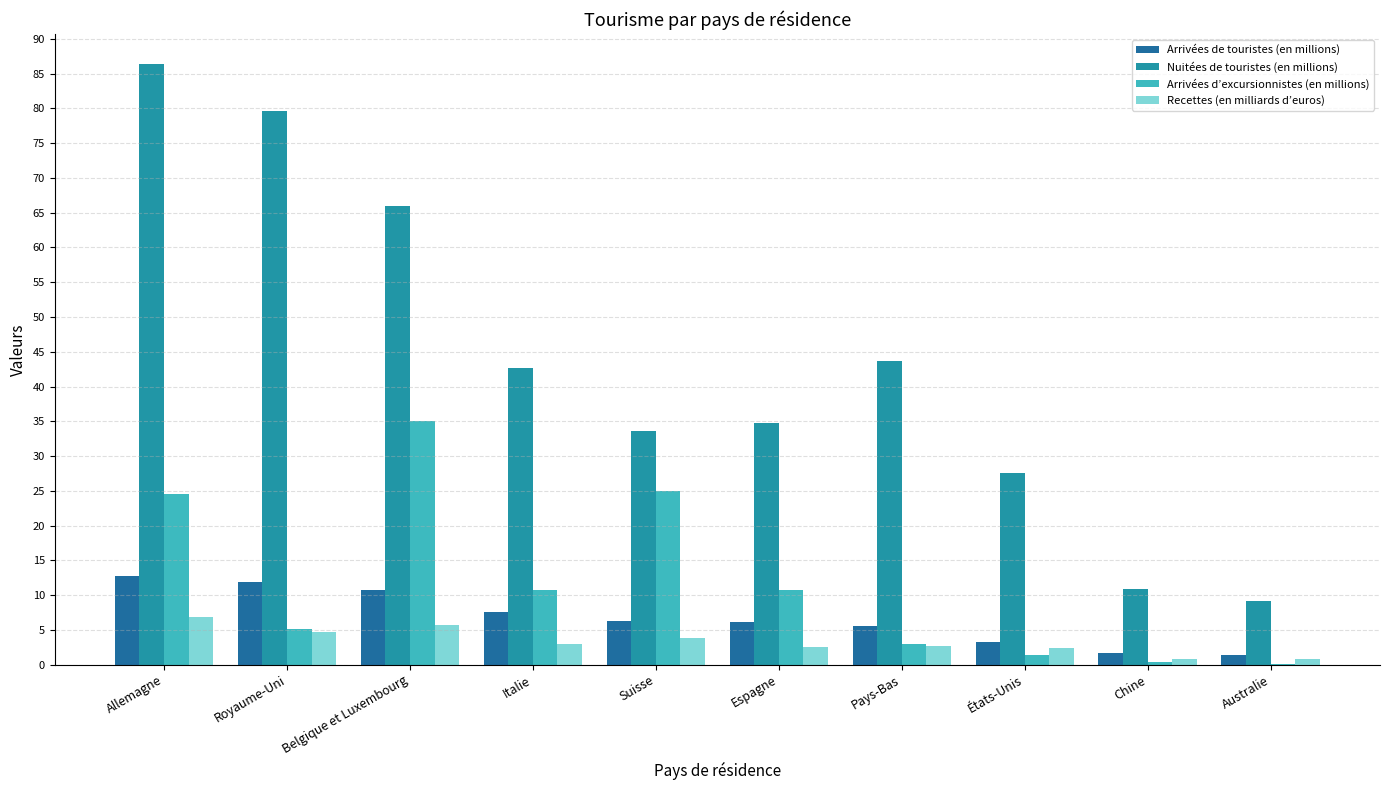

The value of Recettes (en milliards d’euros) at Belgique et Luxembourg is 5.7. True or false?

True